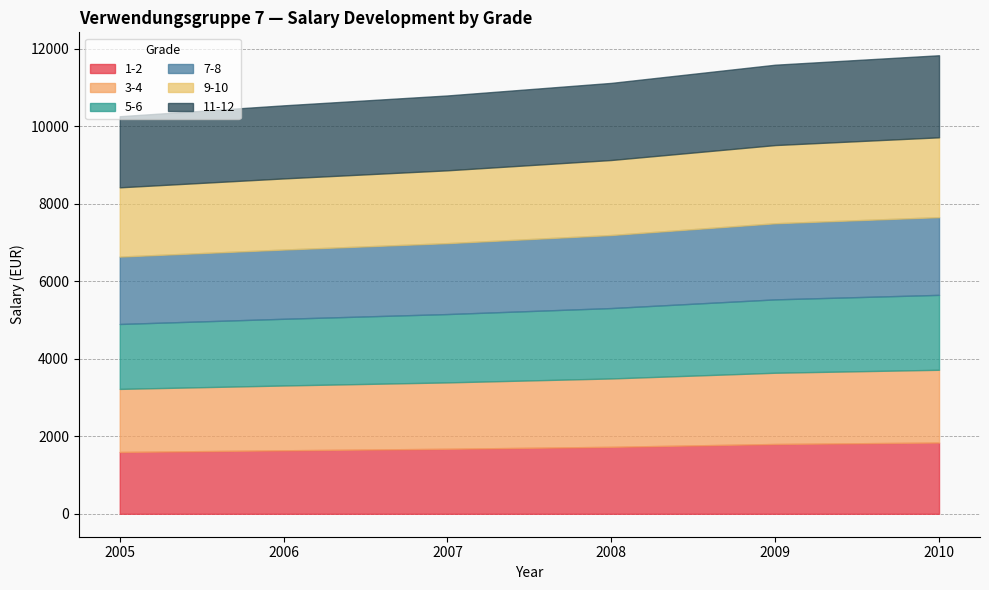

At which label is 1-2 closest to 1717?

2008